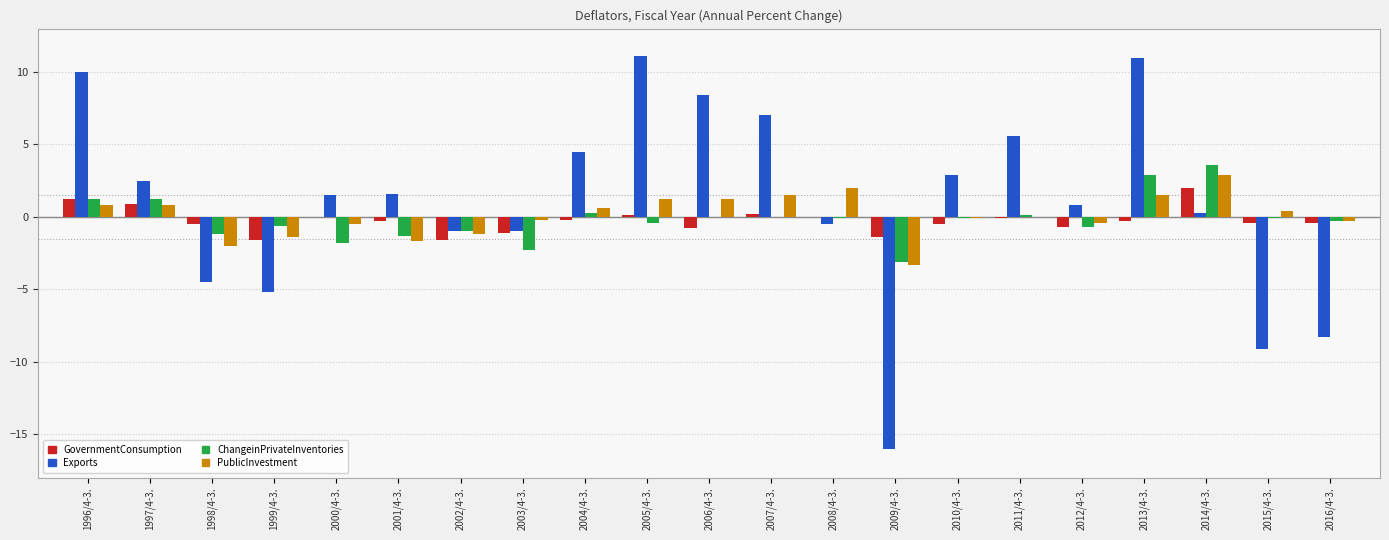

Which series has the largest total across all categories?

Exports